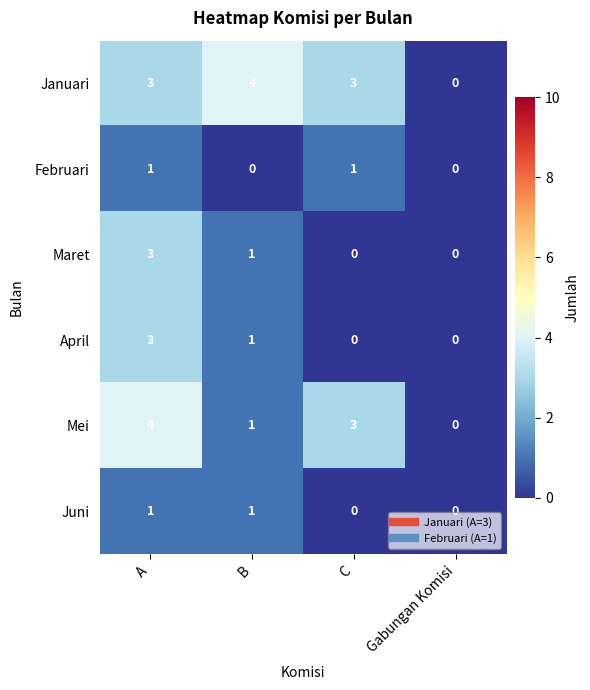

Between B and C, which series saw the biggest shift?

Mei